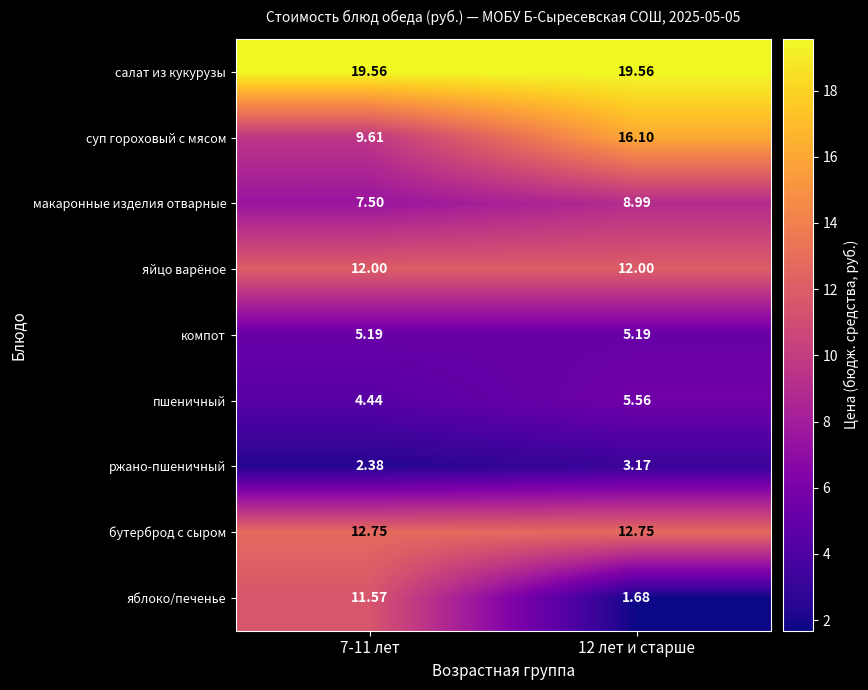

Which series changed the most between 7-11 лет and 12 лет и старше?

яблоко/печенье